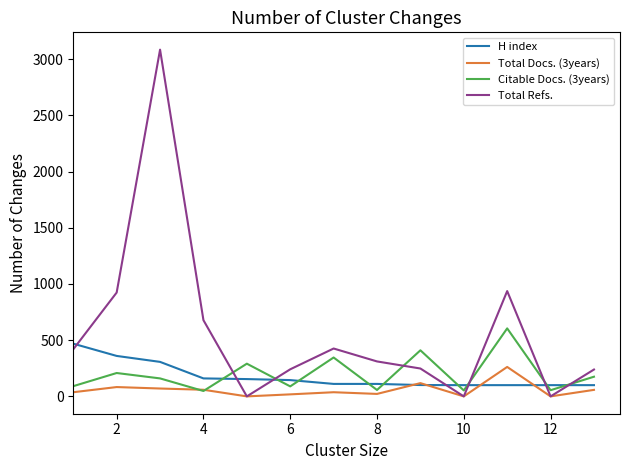

How many lines are shown in the chart?

4